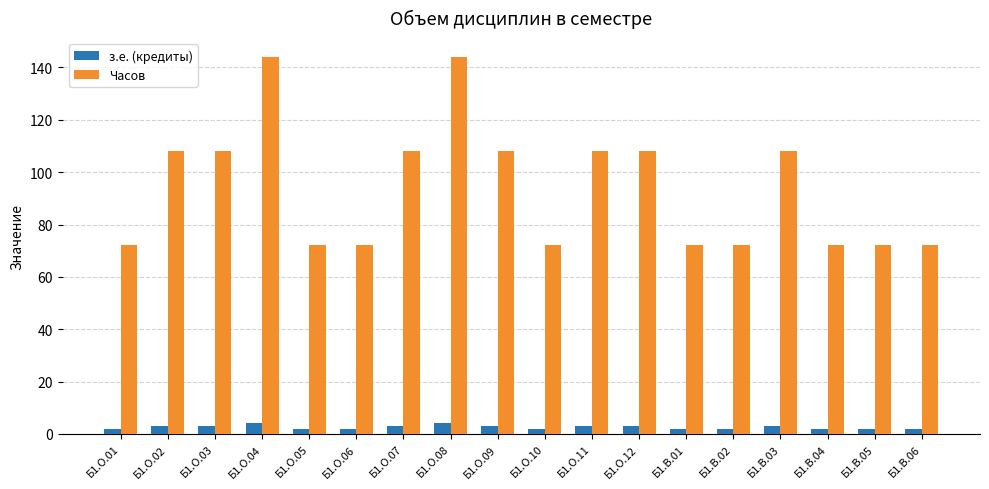

What are all the series names shown in the legend?

з.е. (кредиты), Часов